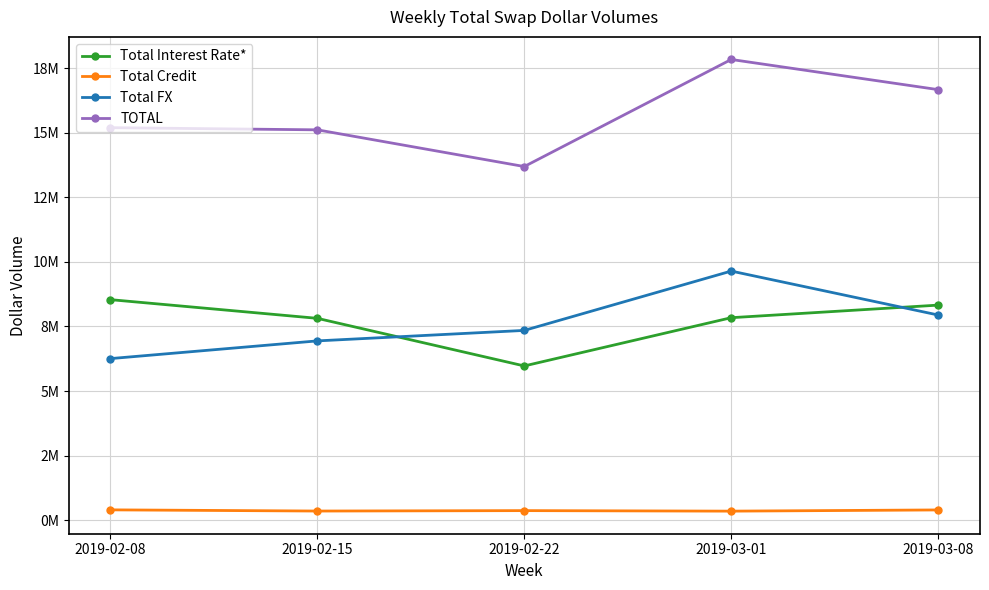

What are all the series names shown in the legend?

Total Interest Rate*, Total Credit, Total FX, TOTAL